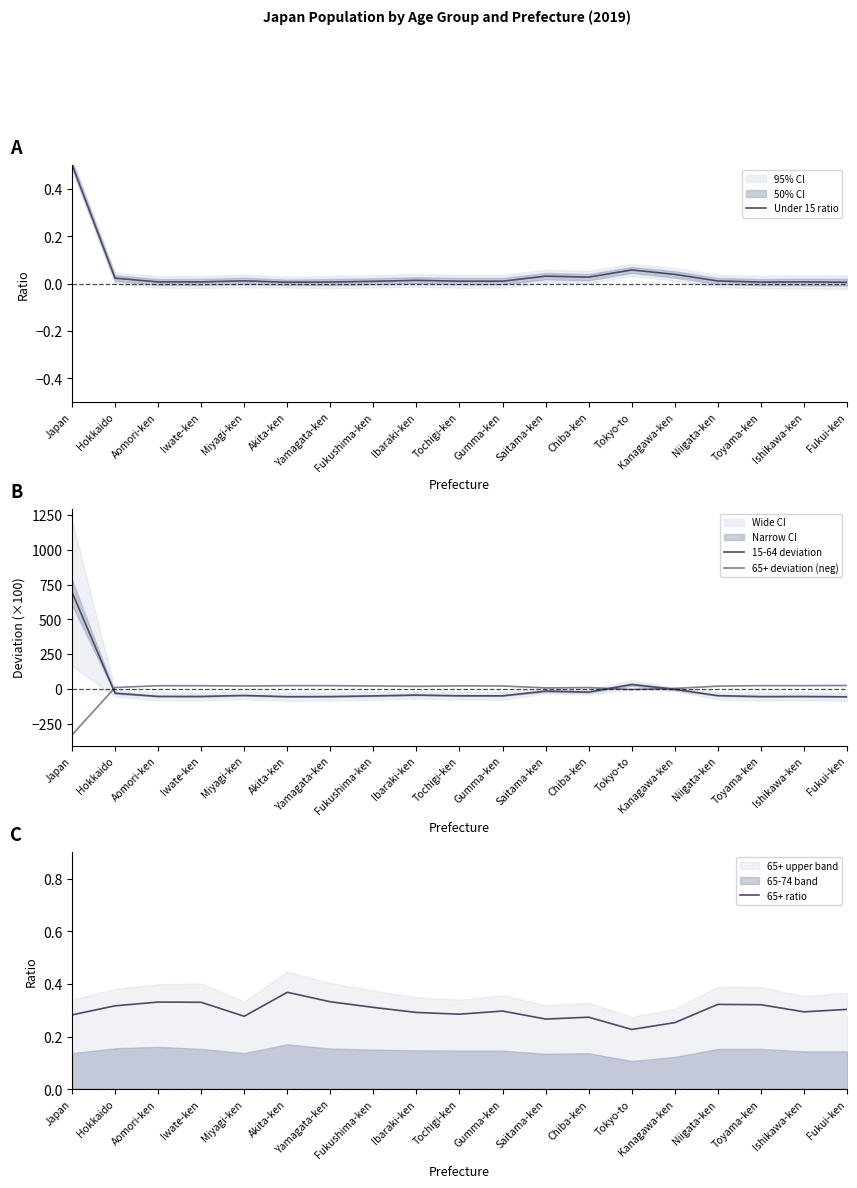

What position from the left is Fukushima-ken?

8